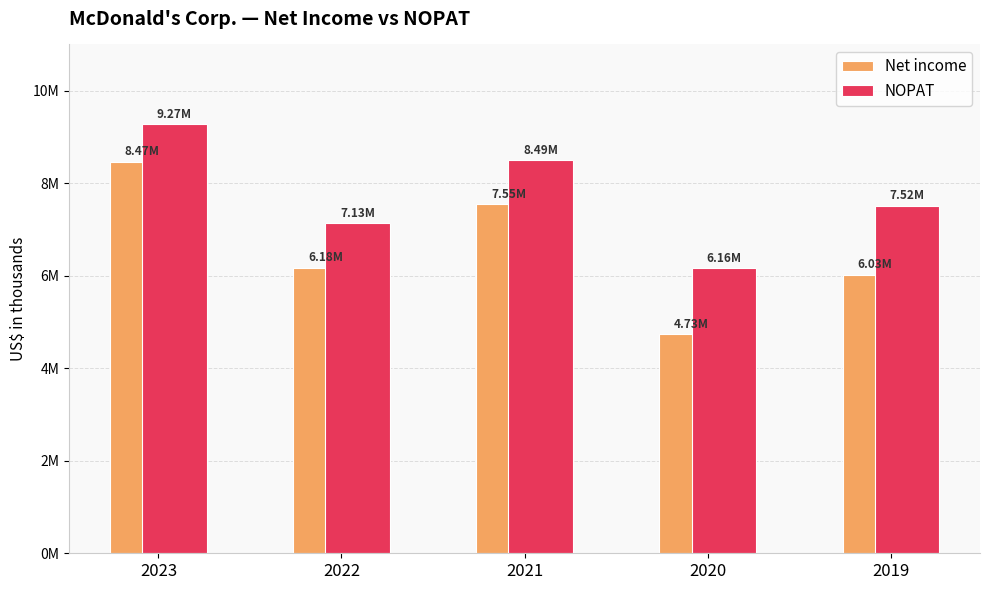

At which label does Net income reach its peak?

2023